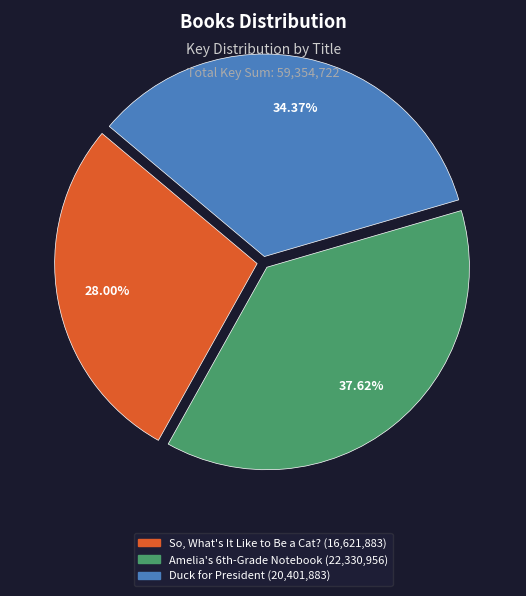

To the nearest percent, what is the difference between the largest and smallest slice percentages?

10%